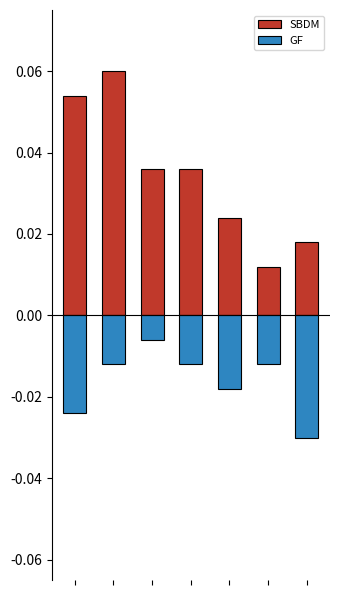

List the labels in order of SBDM value, largest first.

1, 0, 2, 3, 4, 6, 5